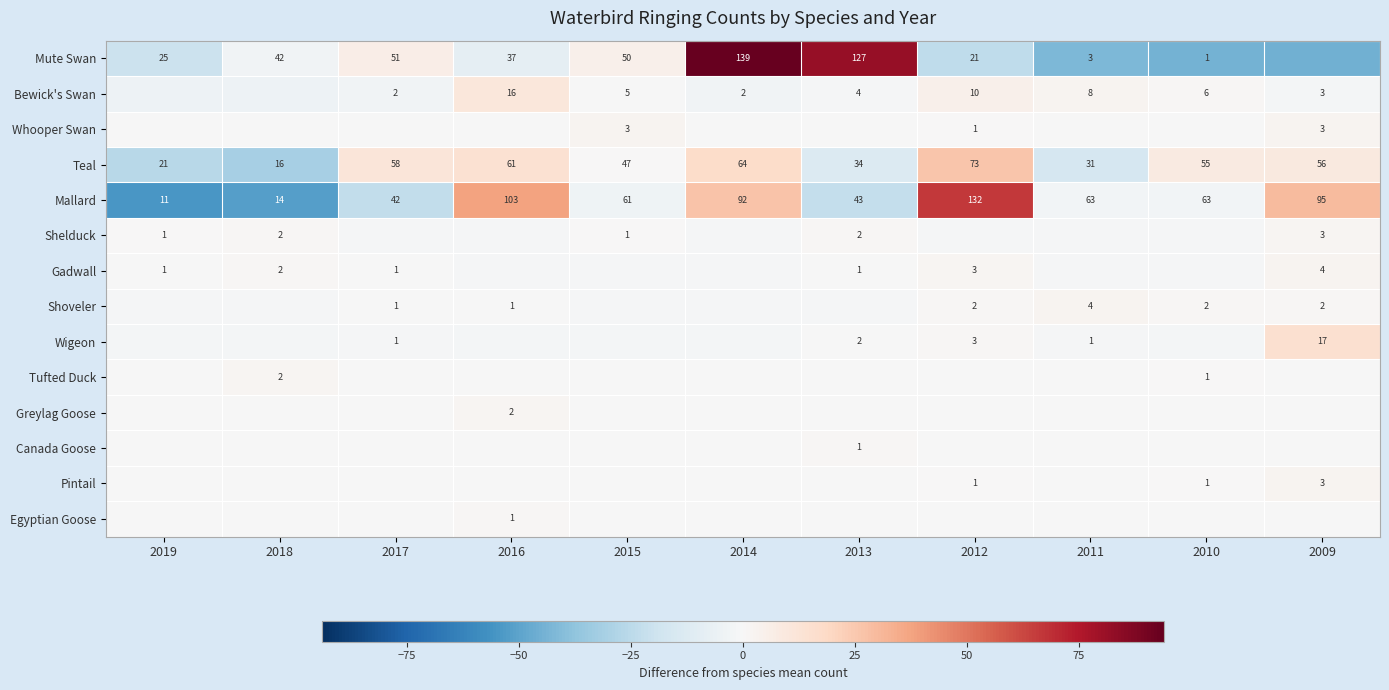

What is the difference between the highest and lowest values at 2012?

90.7